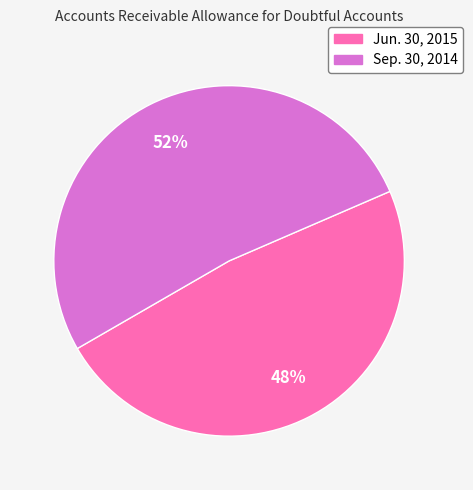

The Jun. 30, 2015 slice represents 56% of the pie. True or false?

False